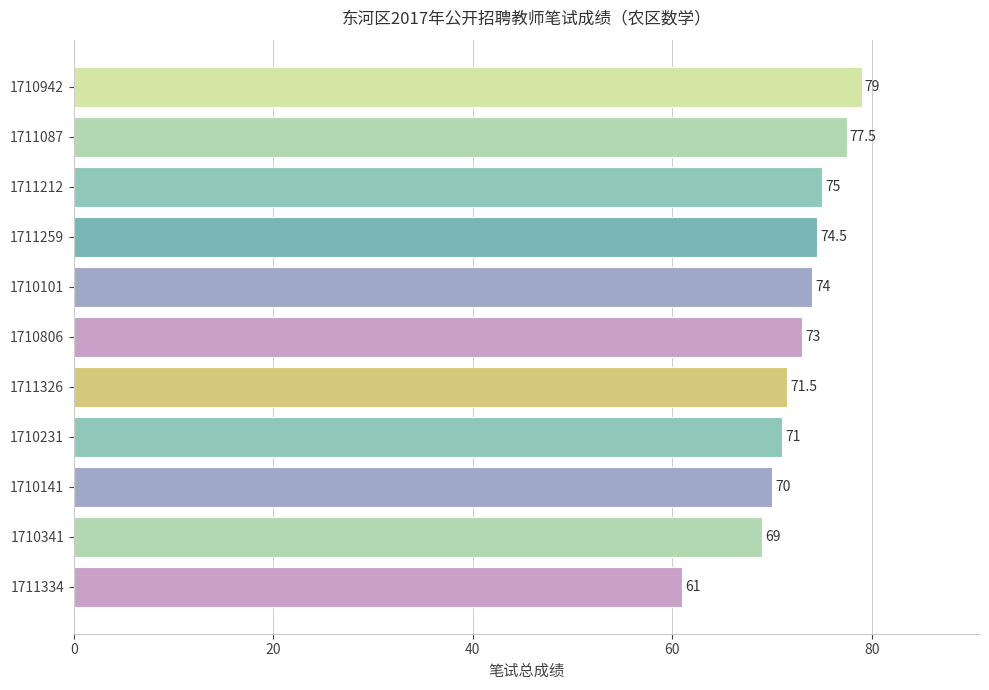

The chart shows a value of 105.3 at 1710231. True or false?

False